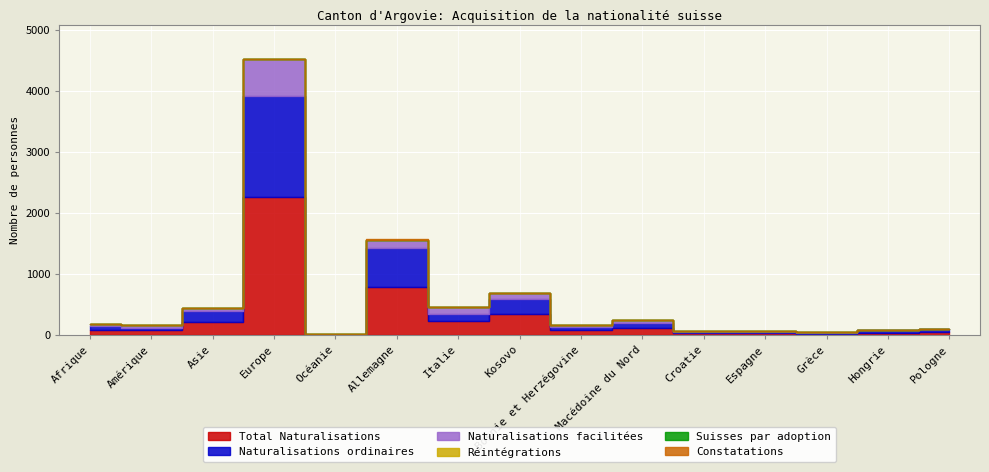

What is the approximate value of Constatations at Allemagne?

2